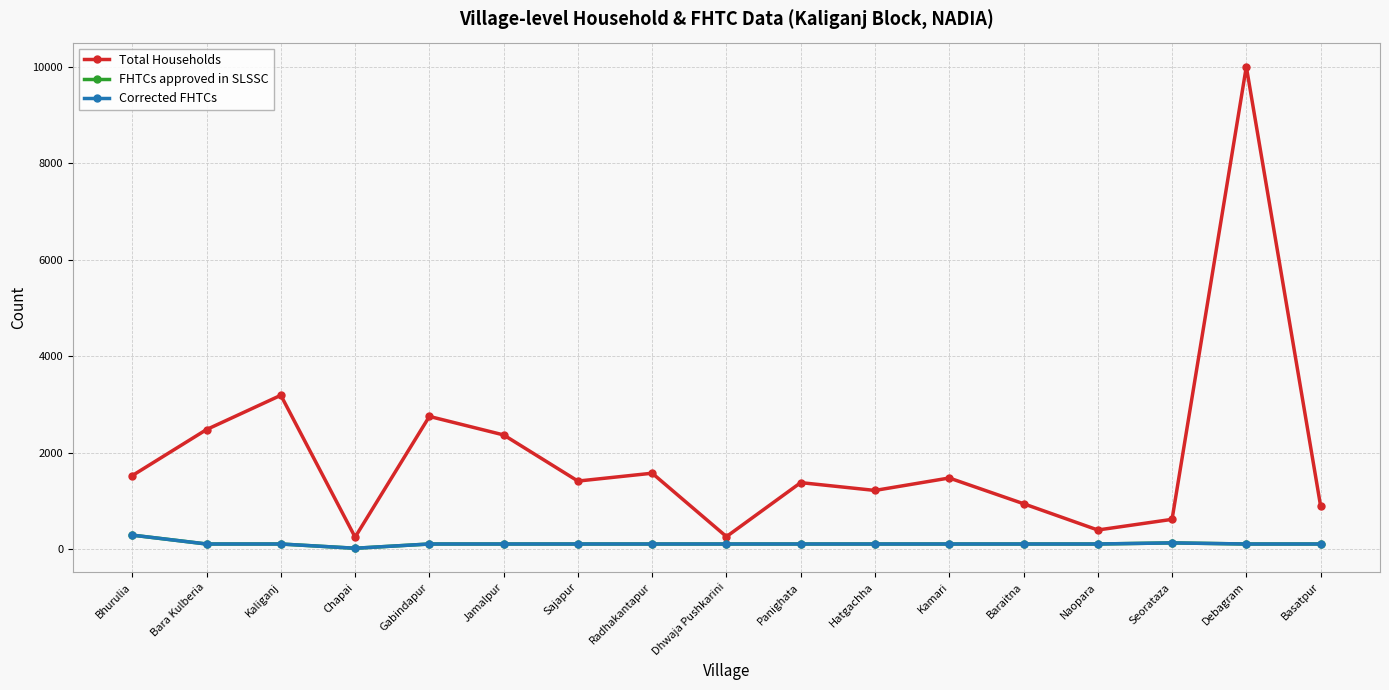

Where is the first local minimum for FHTCs approved in SLSSC?

Chapai